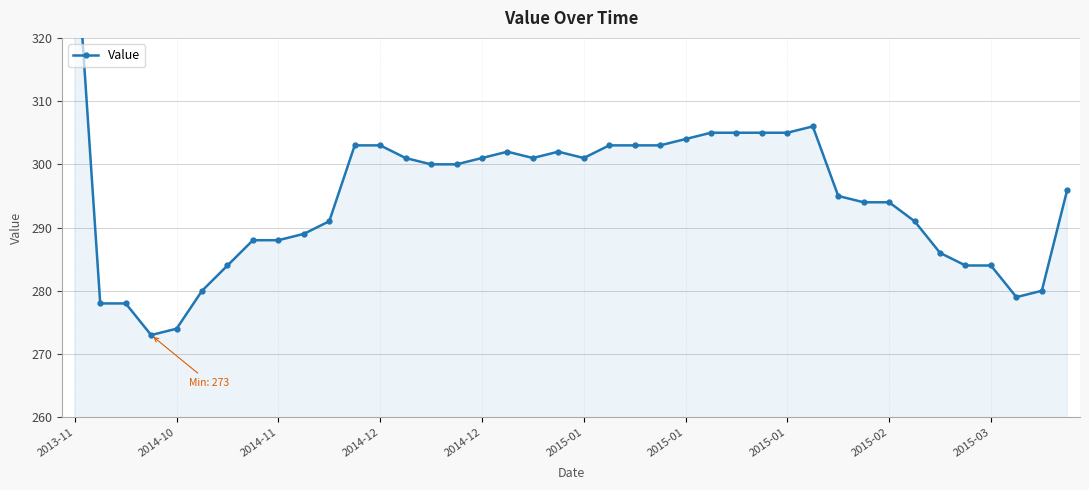

How many data points does each series have?

40